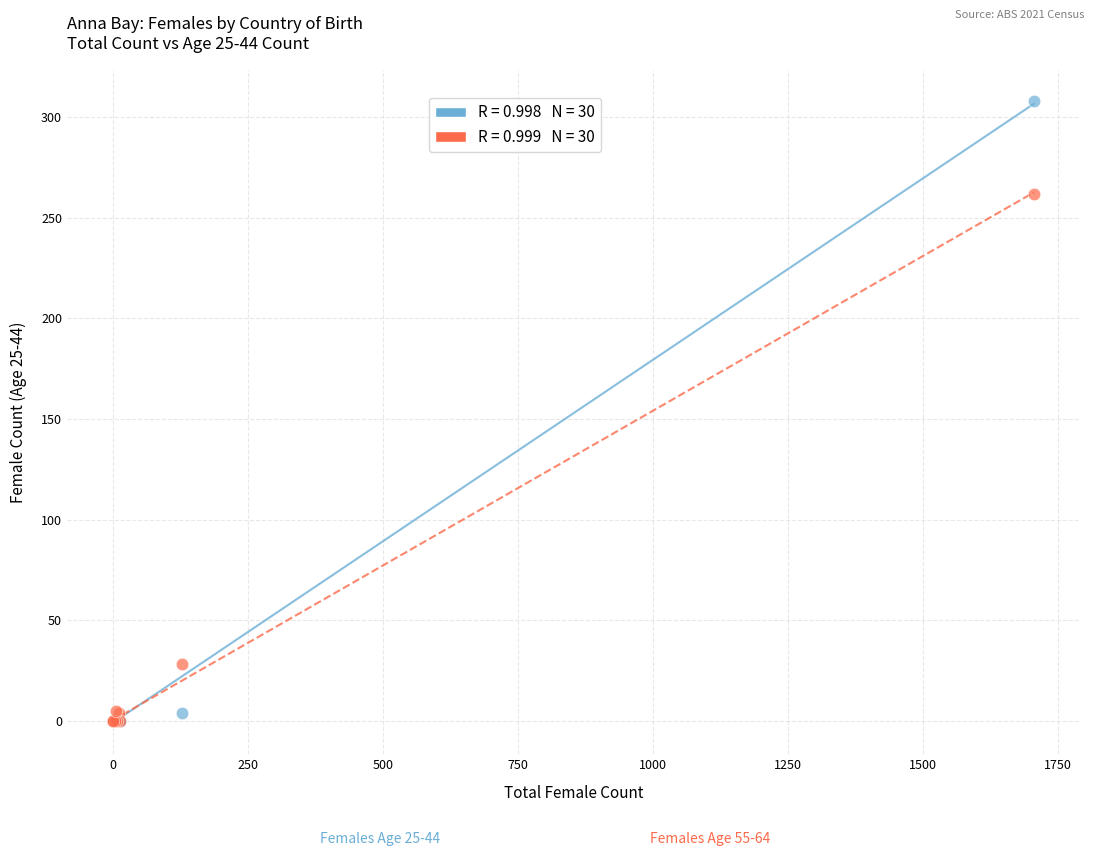

Across all series, what Y value is closest to 154?

262